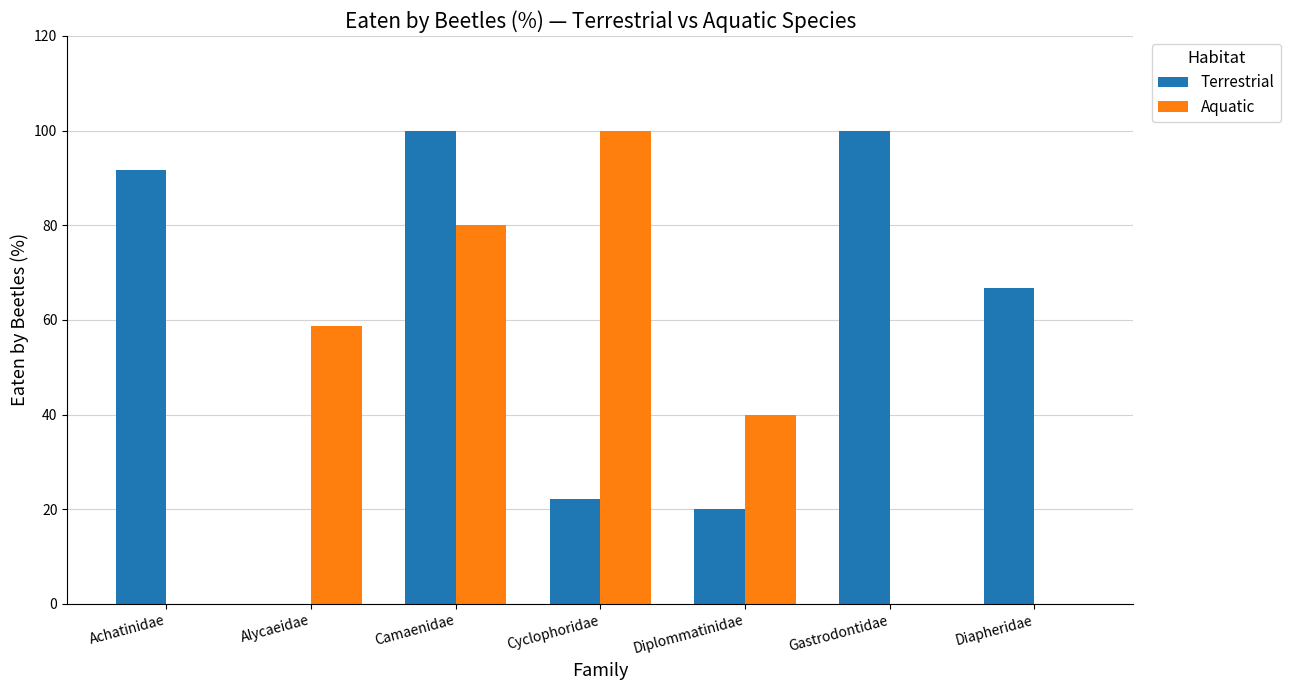

The Terrestrial series shows 66.7 at Diapheridae. True or false?

True